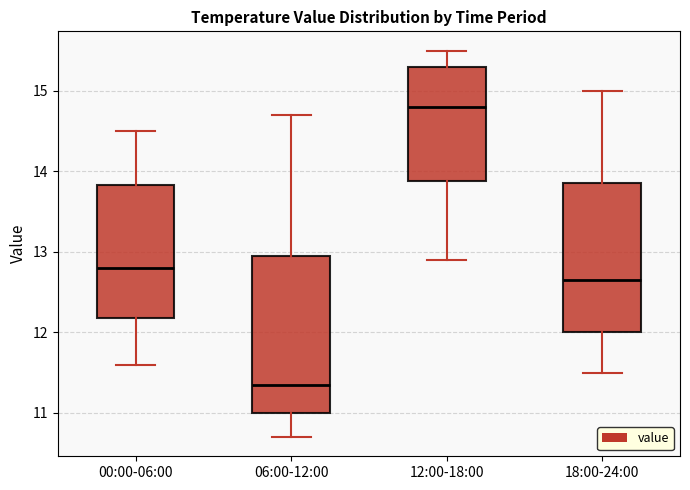

Where is the upper edge of the box for 00:00-06:00 on the y-axis? The values are not printed on the chart, so give them approximately, as read against the axis.

13.8